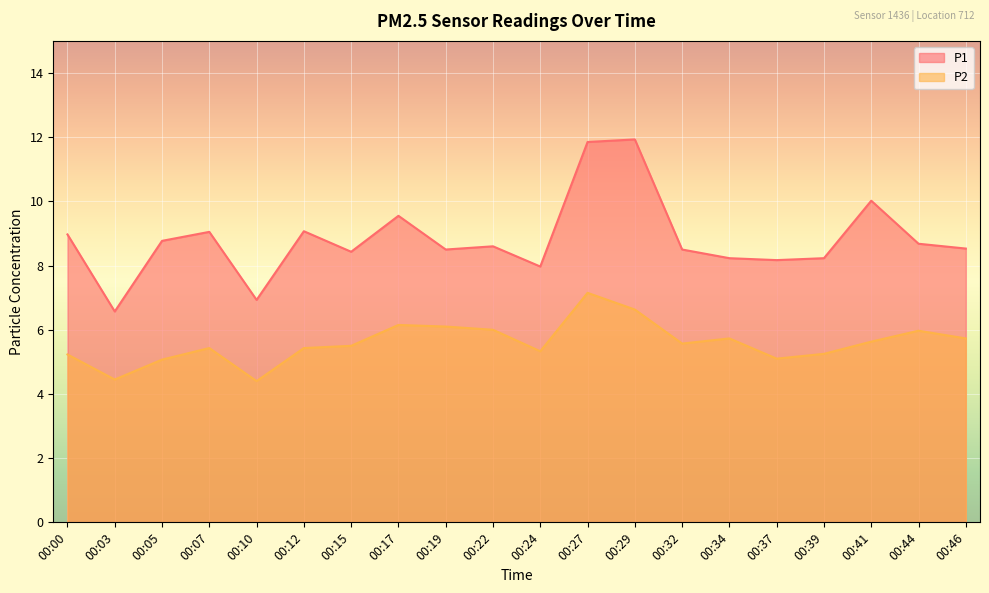

What is the average value of the P1 series?

8.8